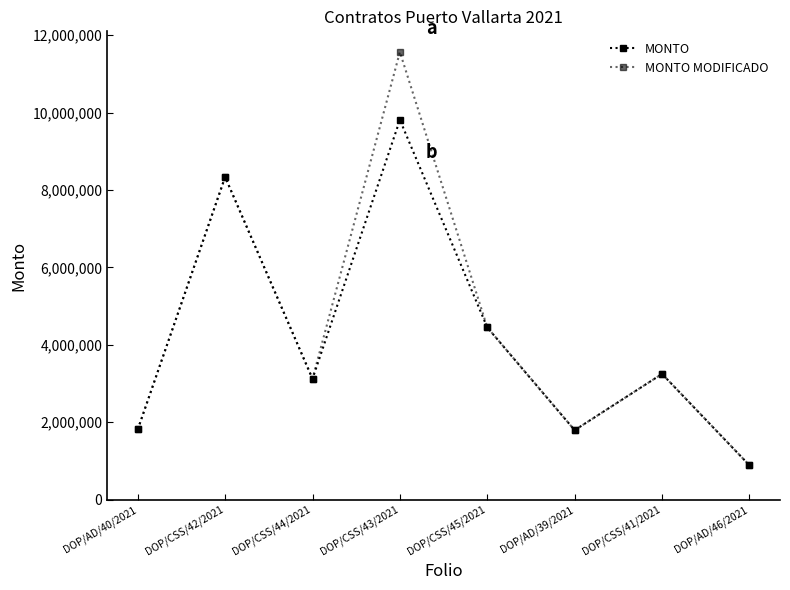

Reading left to right, what are all the values shown in this chart?

MONTO: 1811098.7	8335052.0	3120343.2	9809853.9	4448202.5	1792325.3	3246897.9	885620.4
MONTO MODIFICADO: 1811098.7	8335052.0	3120343.2	11565332.2	4448202.5	1792325.3	3246897.9	885620.4